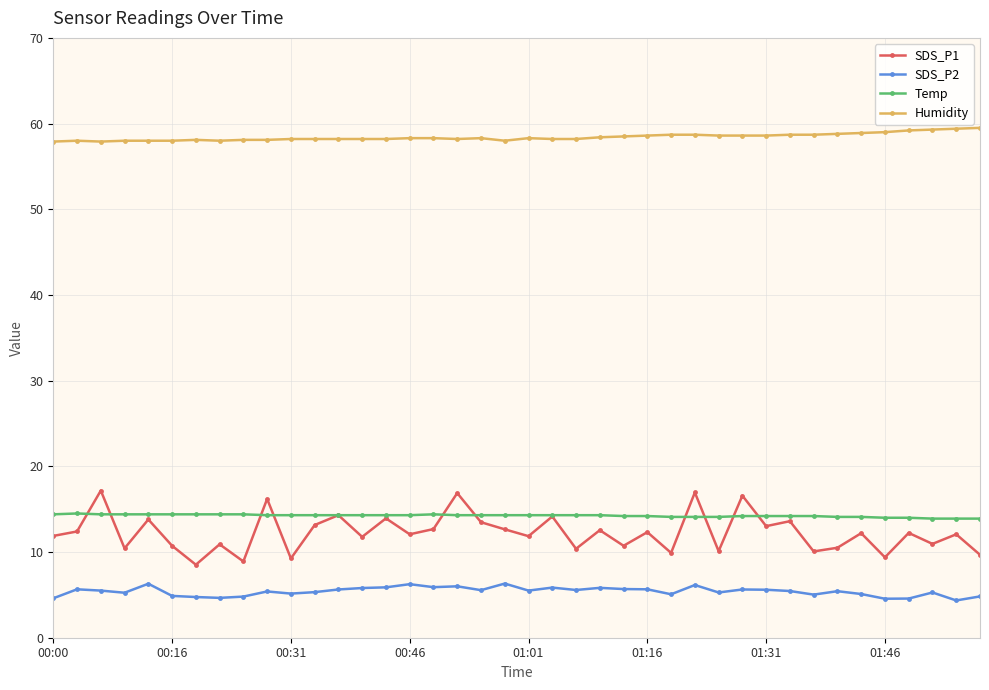

True or false: SDS_P1 has more than 1 points higher than both neighbors.

True